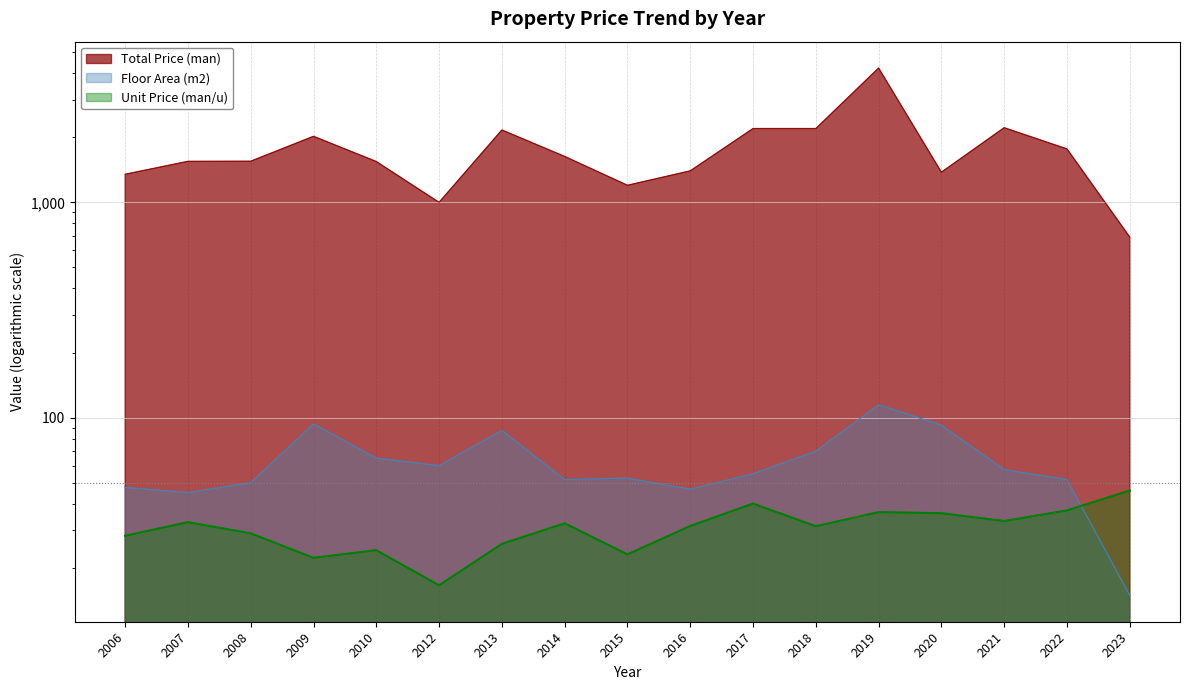

What value does the Price (man/u) series have at 2008?

29.1